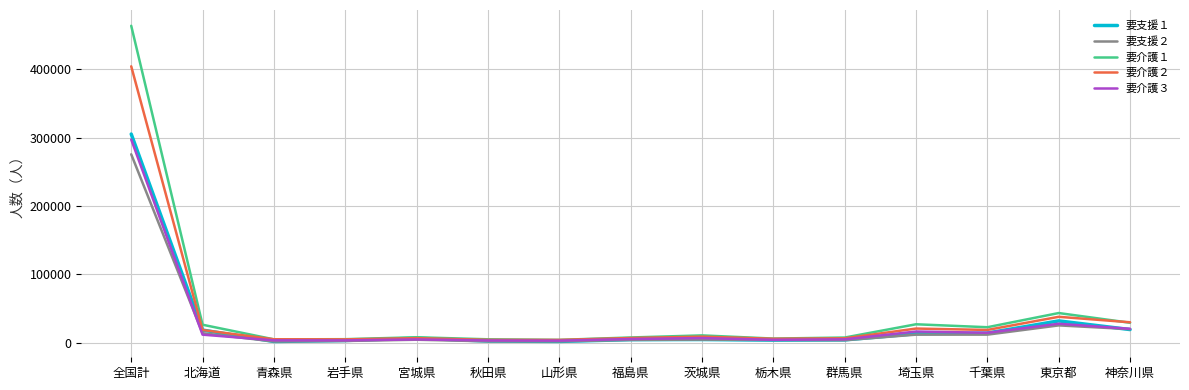

What is the difference between the maximum and minimum values in the 要介護３ series?

294339